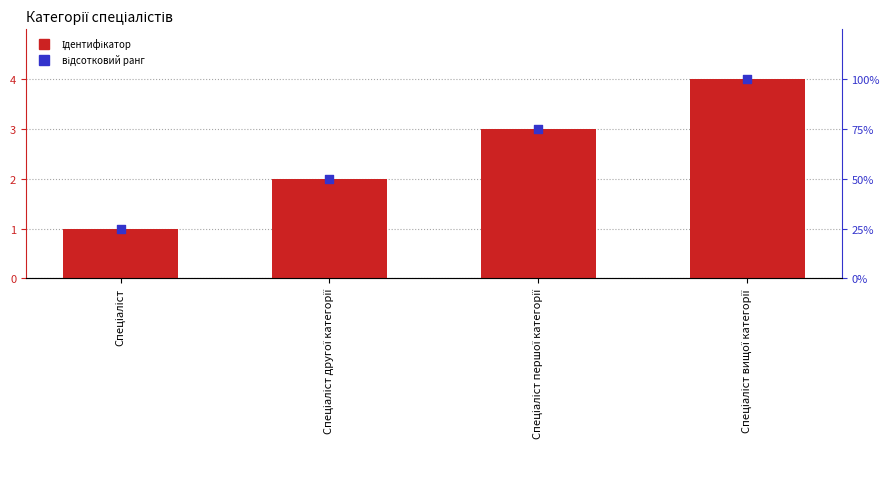

Is the value of відсотковий ранг at Спеціаліст другої категорії greater than the value of Ідентифікатор at Спеціаліст вищої категорії?

No